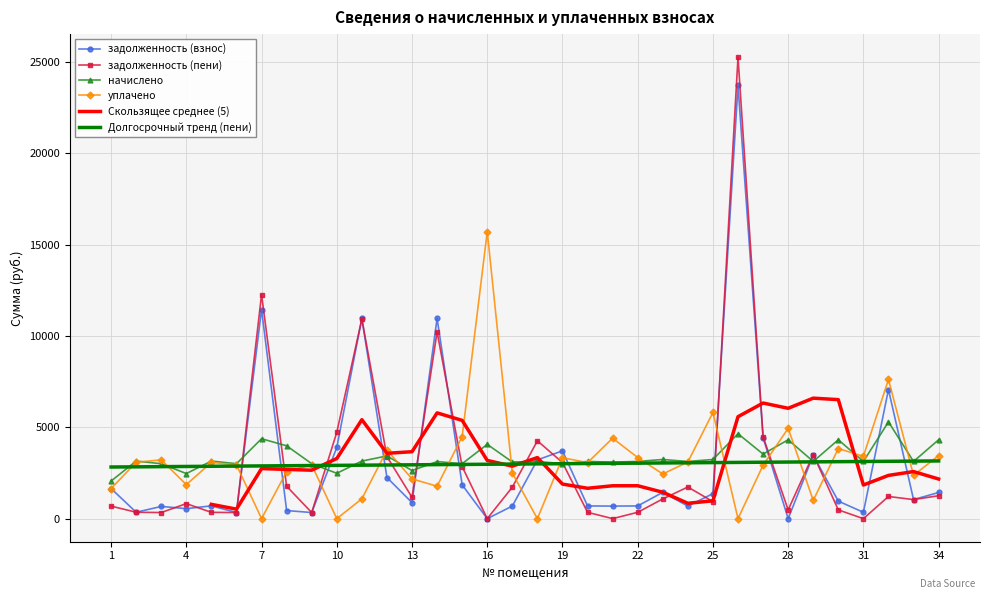

Reading left to right, what are all the values shown in this chart?

задолженность (взнос): 1=1648.5	2=350.4	3=668.7	4=548.5	5=700.8	6=334.4	7=11454.6	8=443.2	9=334.4	10=3898.5	11=10967.8	12=2253.4	13=877.0	14=10964.0	15=1849.5	16=0.0	17=689.6	18=3219.0	19=3712.7	20=696.0	21=688.0	22=696.0	23=1440.0	24=688.6	25=1370.0	26=23724.0	27=4438.4	28=0.0	29=3467.7	30=960.0	31=348.0	32=7069.9	33=1044.0	34=1432.7
задолженность (пени): 1=686.4	2=350.4	3=334.4	4=823.2	5=344.8	6=334.4	7=12273.0	8=1772.8	9=334.4	10=4726.5	11=10933.6	12=3398.2	13=1169.2	14=10230.0	15=2852.7	16=0.0	17=1724.0	18=4263.0	19=3072.3	20=348.0	21=0.0	22=348.0	23=1080.0	24=1732.6	25=931.8	26=25274.5	27=4484.2	28=480.0	29=3511.7	30=480.0	31=0.0	32=1213.5	33=1044.0	34=1255.8
начислено: 1=2059.2	2=3153.6	3=3009.6	4=2469.6	5=3153.6	6=3009.6	7=4376.4	8=3988.8	9=3009.6	10=2484.0	11=3153.6	12=3434.4	13=2635.2	14=3124.8	15=3009.6	16=4068.0	17=3103.2	18=3132.0	19=3009.6	20=3132.0	21=3096.0	22=3132.0	23=3240.0	24=3132.0	25=3240.0	26=4651.2	27=3535.2	28=4320.0	29=3132.0	30=4320.0	31=3132.0	32=5299.2	33=3132.0	34=4320.0
уплачено: 1=1648.5	2=3087.9	3=3218.6	4=1862.1	5=3081.4	6=2946.9	7=0.0	8=2578.1	9=2946.9	10=0.0	11=1085.3	12=3756.8	13=2178.3	14=1775.5	15=4496.2	16=15718.8	17=2499.8	18=0.0	19=3340.8	20=3066.8	21=4407.4	22=3347.3	23=2446.9	24=3100.6	25=5818.2	26=0.0	27=2928.3	28=4946.6	29=1000.0	30=3840.0	31=3414.8	32=7622.8	33=2372.6	34=3454.2